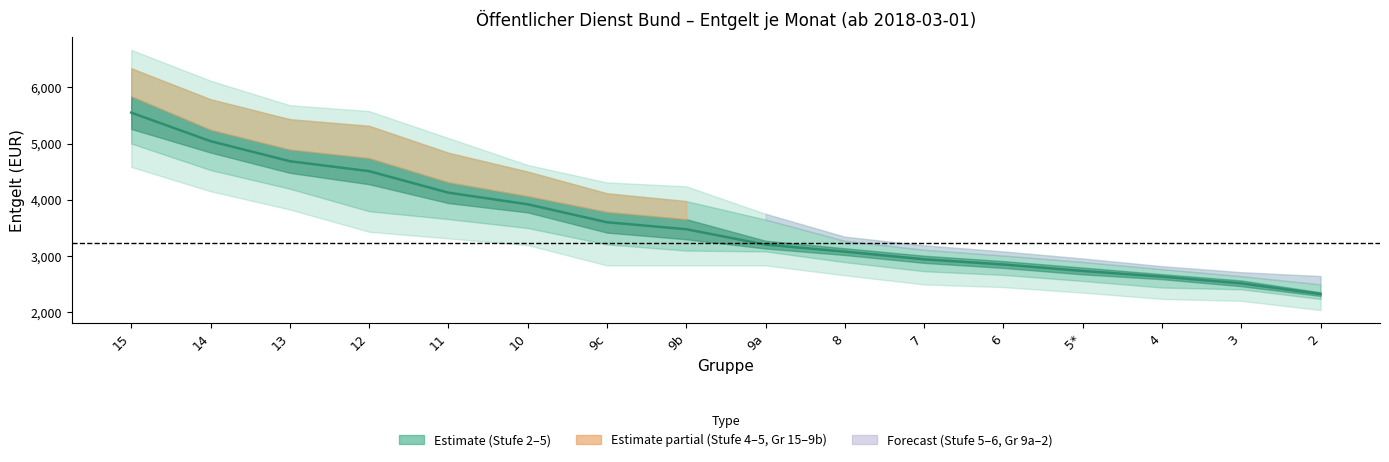

What is the change in value from 9b to 5*?

-742.3